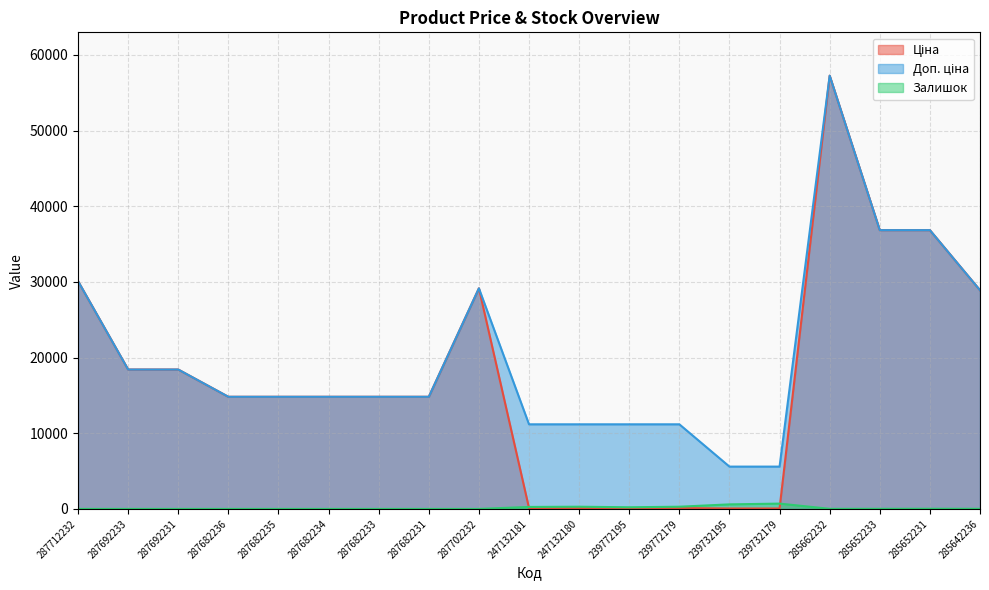

The Залишок series shows 0.0 at 287682231. True or false?

True